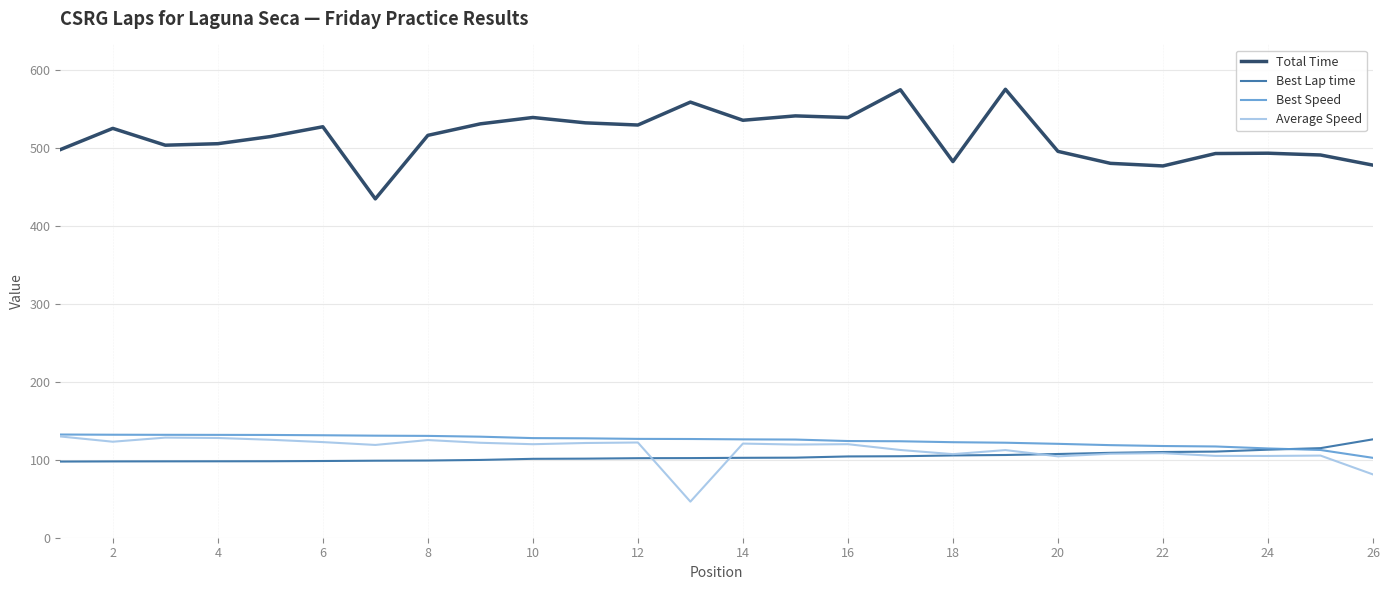

True or false: Average Speed and Total Time intersect in this chart.

False